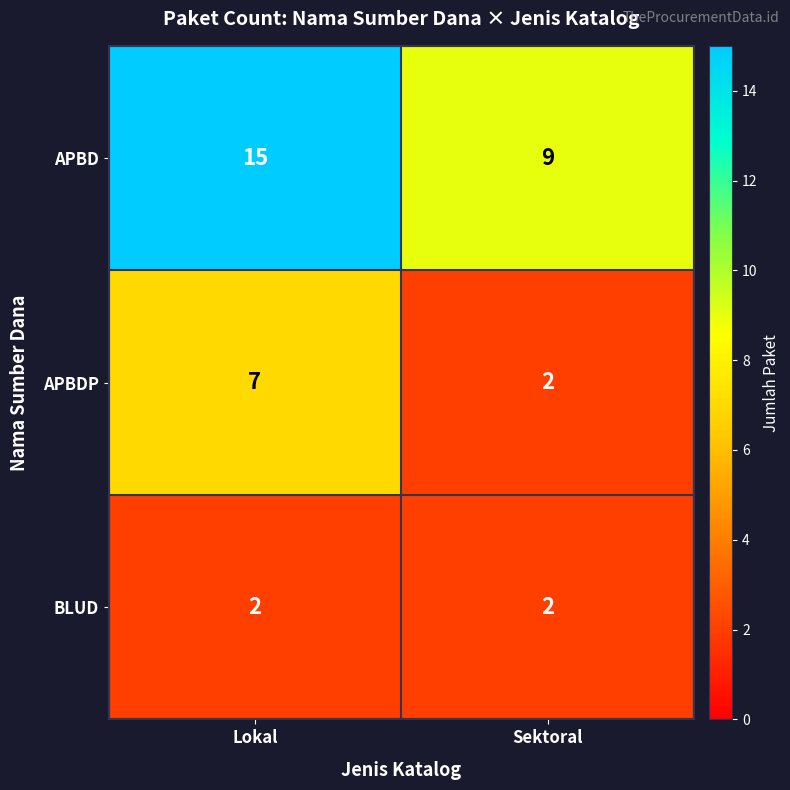

How many series are shown in this chart?

3